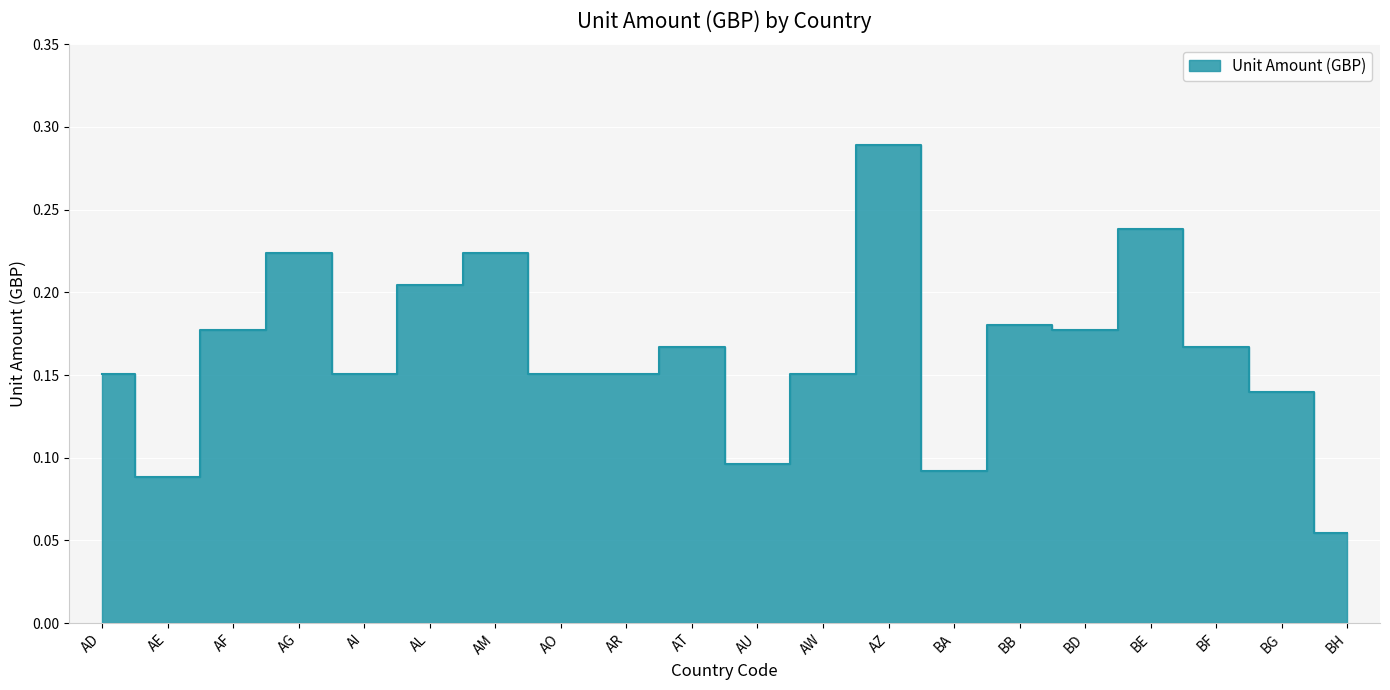

What is the minimum value shown in the chart?

0.1